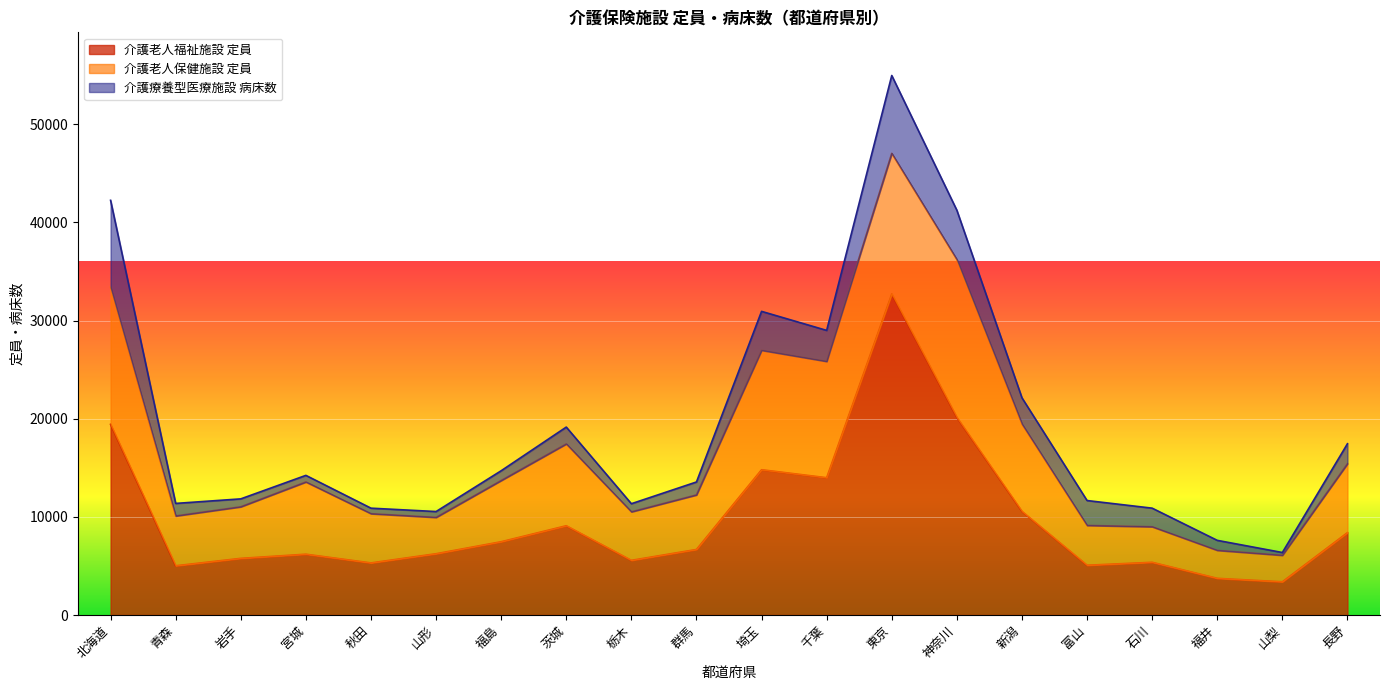

At which label does 介護老人福祉施設_定員 reach its peak?

東京